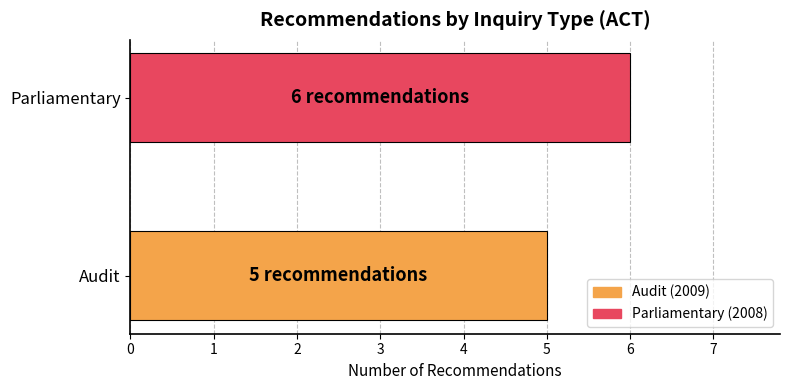

Does the chart contain stacked bars?

No